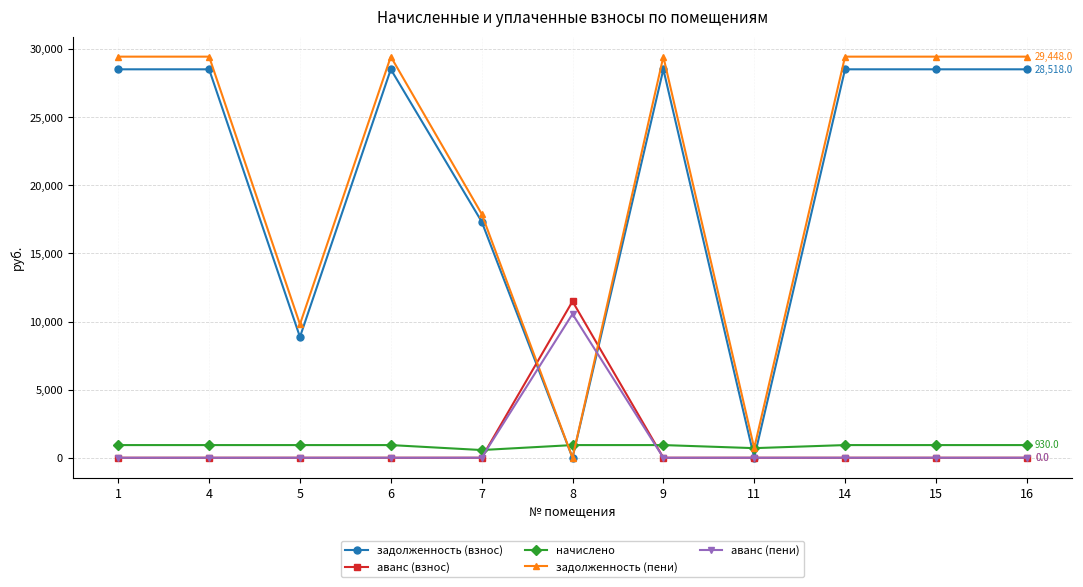

What is the difference between the highest and lowest values at 1?

29448.0